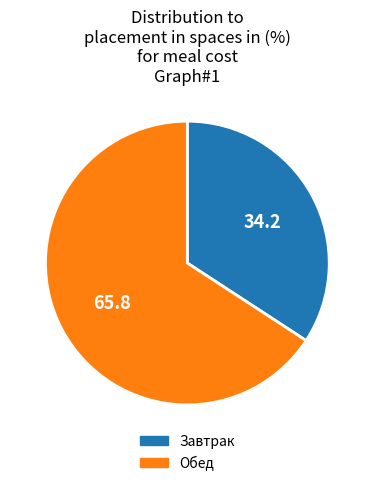

Which category has the smallest portion of the pie?

Завтрак